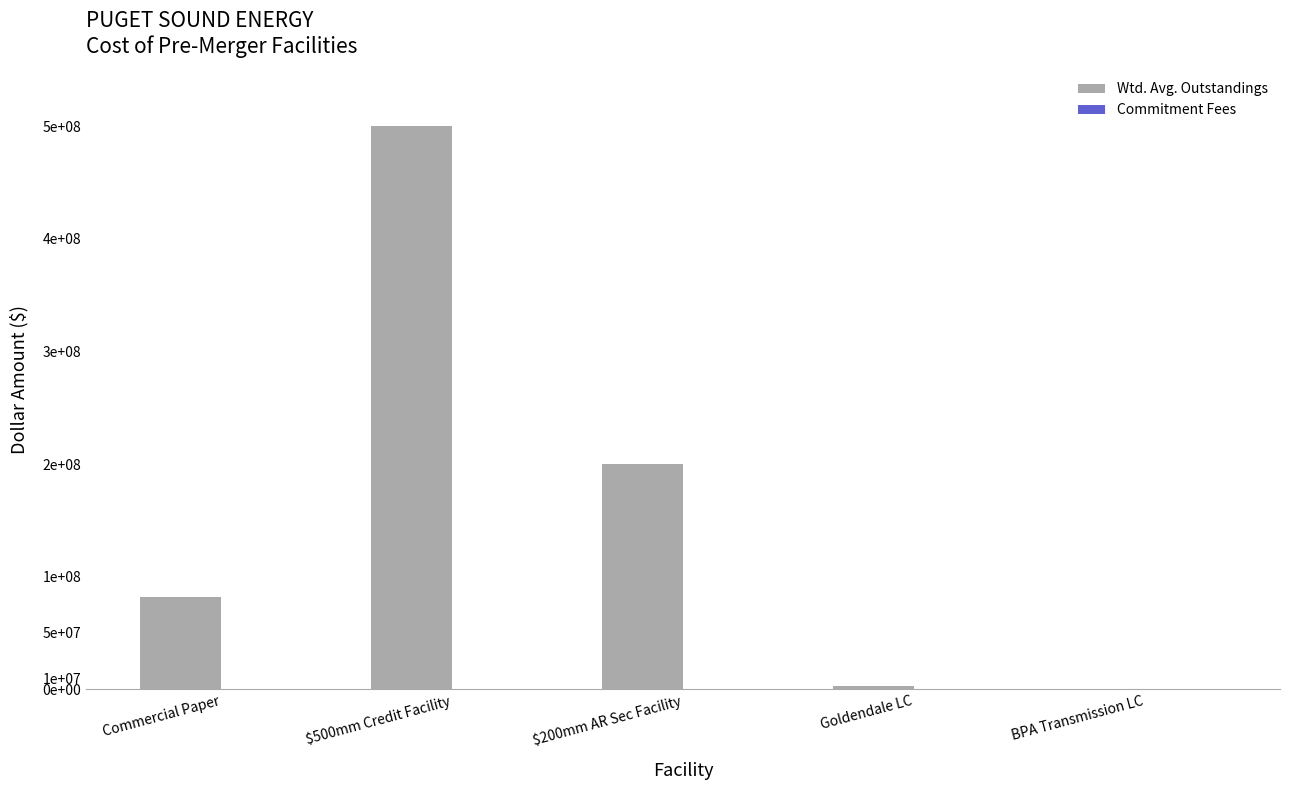

List the series in order of their peak value, highest first.

Wtd. Avg. Outstandings, Commitment Fees